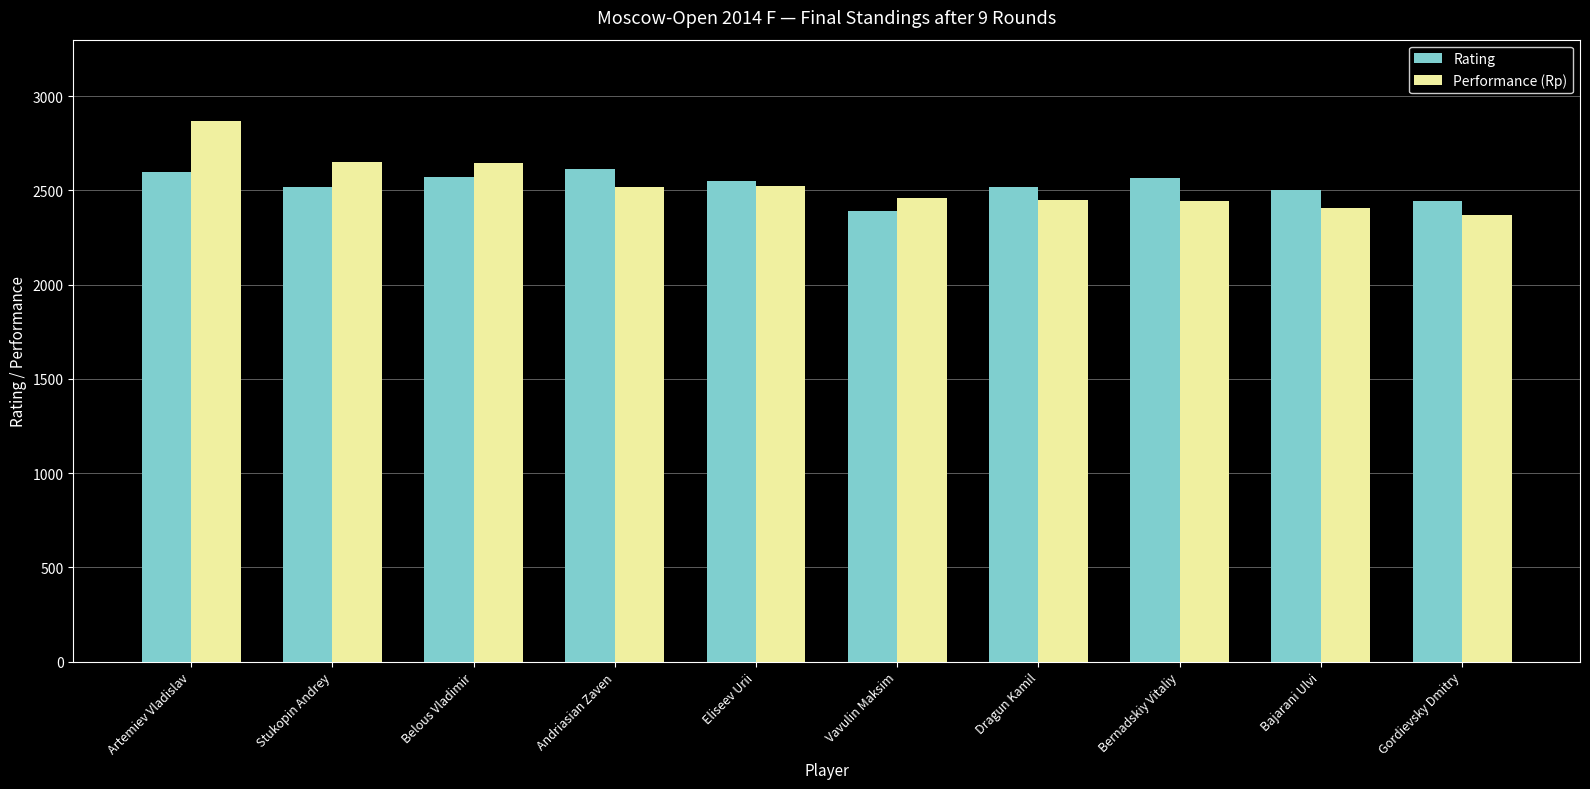

What is the sum of all Performance (Rp) values?

25331